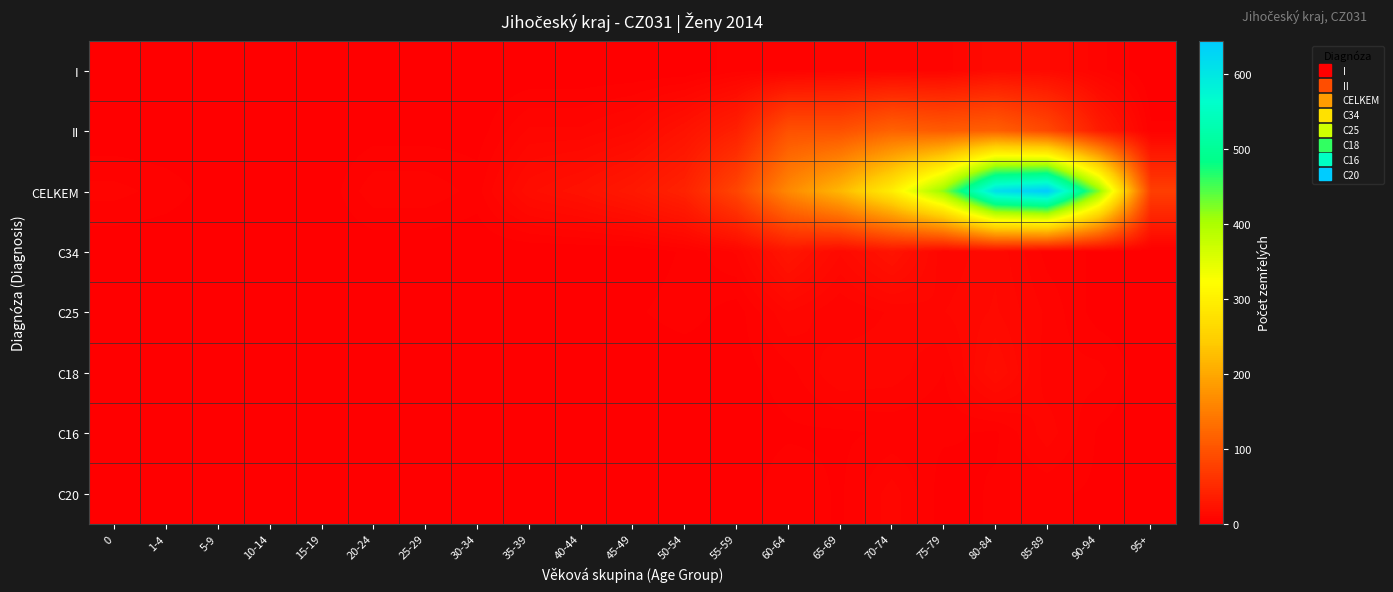

Which series has the largest range (max minus min)?

CELKEM